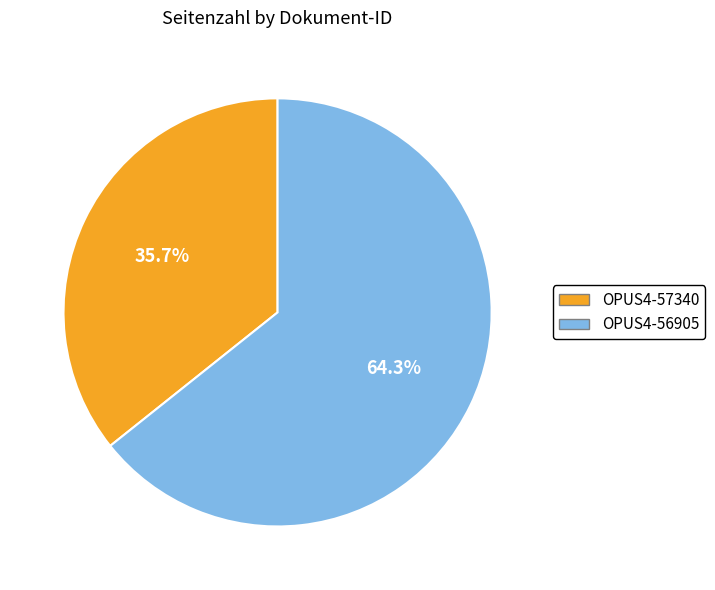

How many slices are in this pie chart?

2